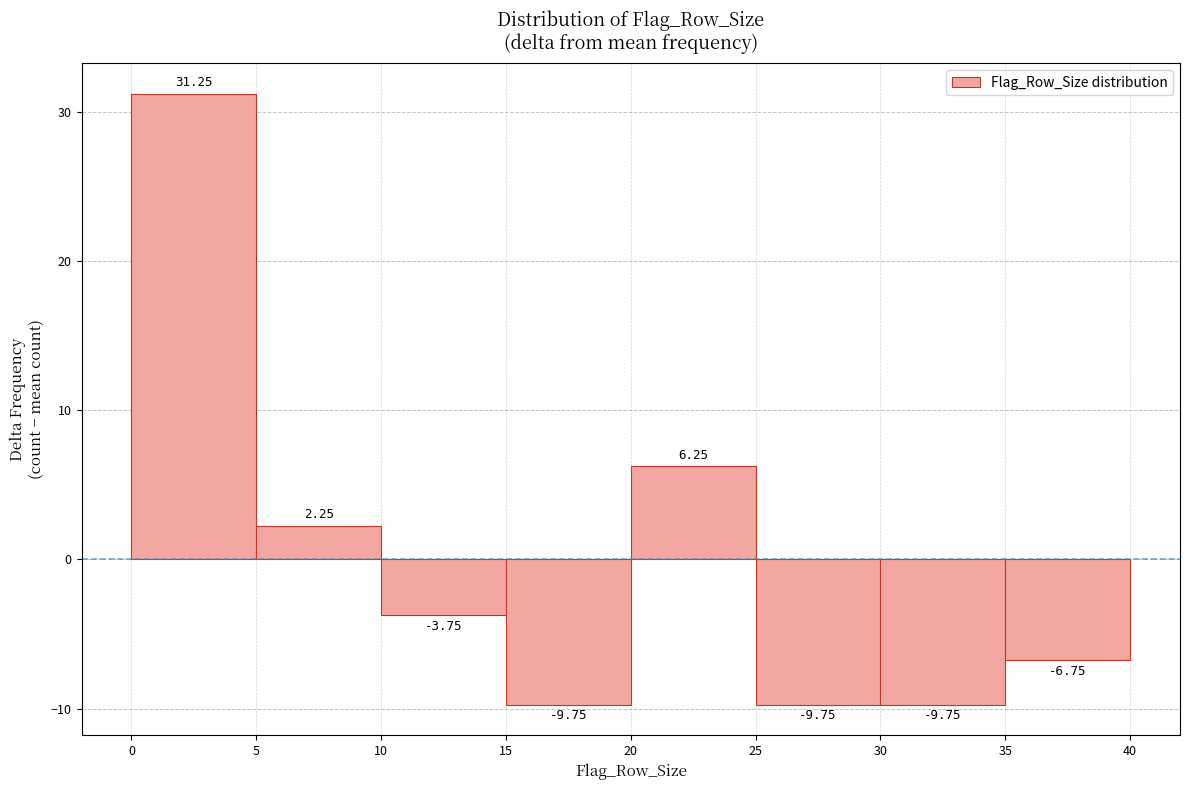

Reading left to right, list every bar in this chart as the range it spans on the x-axis followed by its height.

0 to 5: 31.25
5 to 10: 2.25
10 to 15: -3.75
15 to 20: -9.75
20 to 25: 6.25
25 to 30: -9.75
30 to 35: -9.75
35 to 40: -6.75